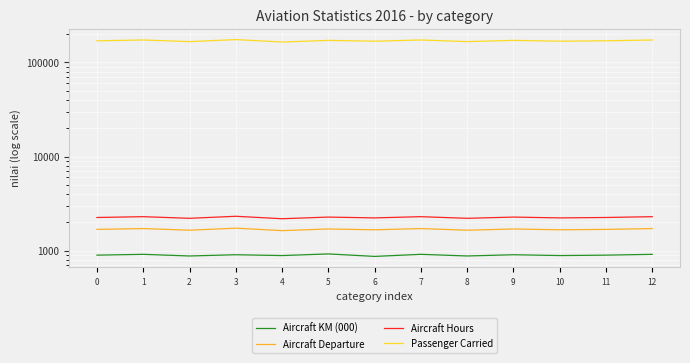

Which series has the widest spread of values?

Passenger Carried